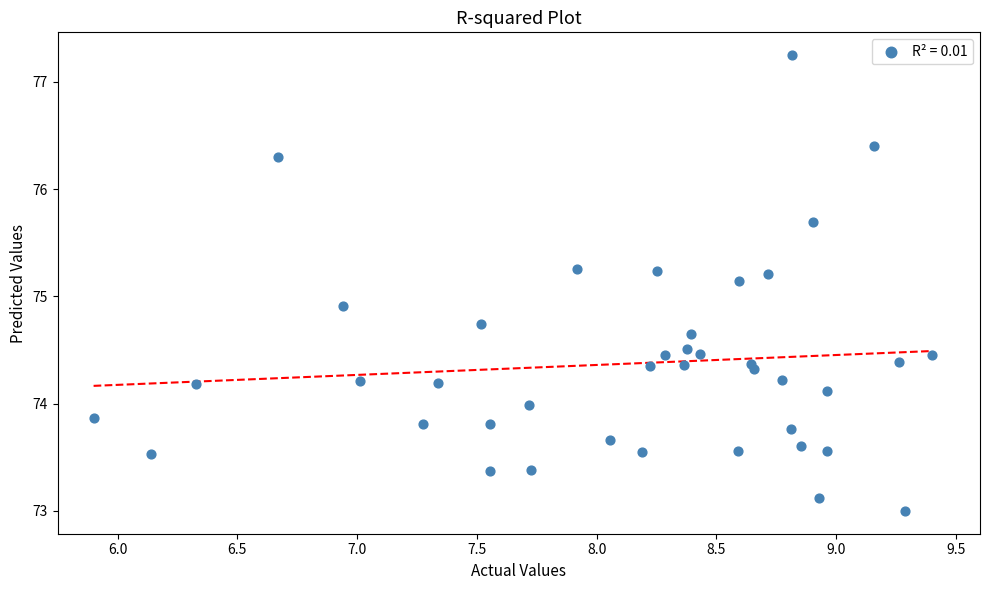

What Y value in the scatter plot is closest to 75?

74.9